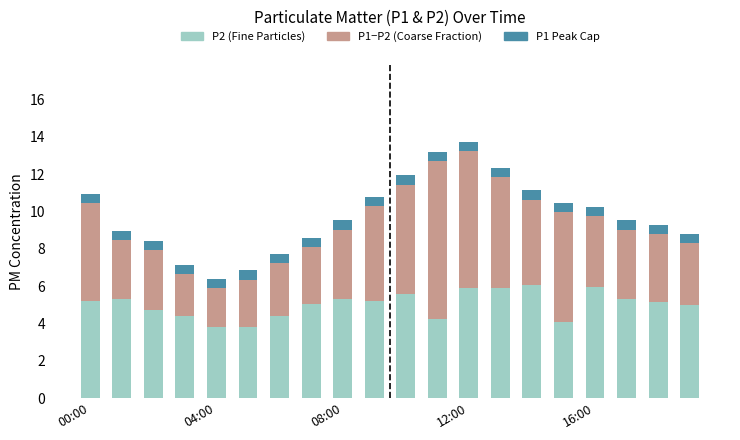

Does the chart contain stacked bars?

Yes